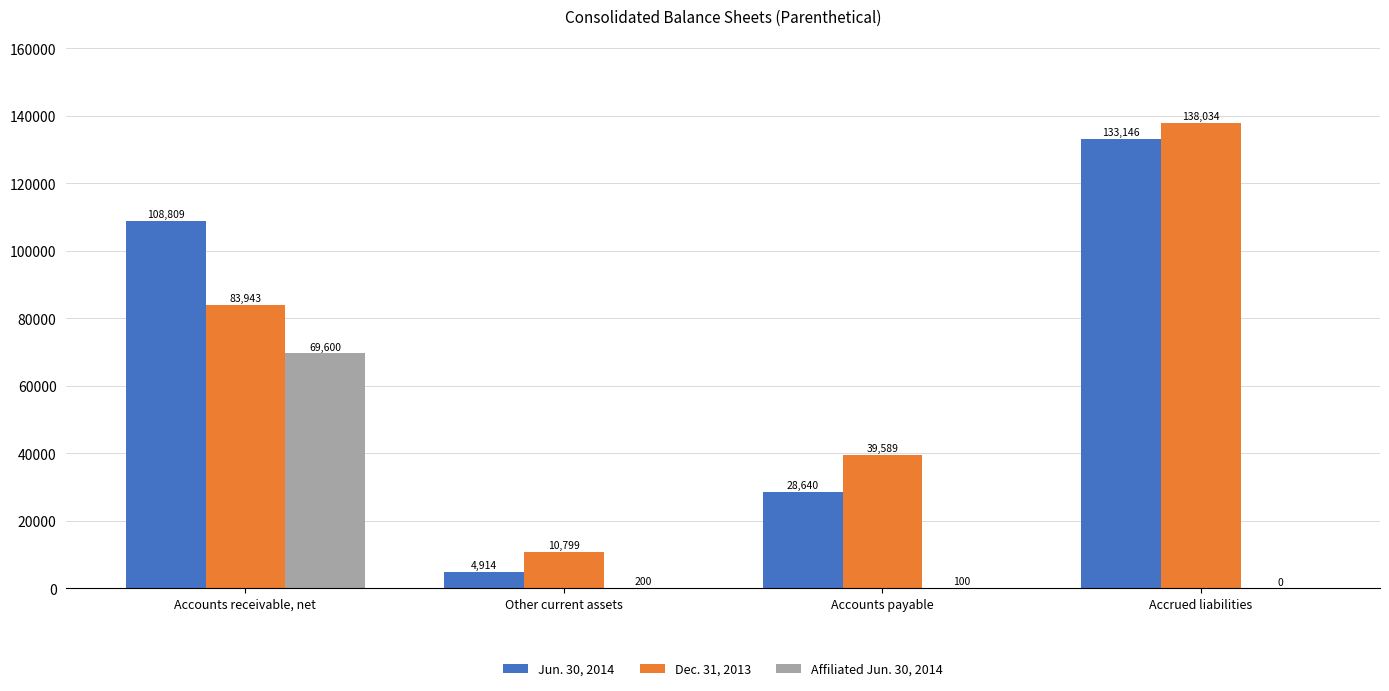

Which series changed the most between Accounts receivable, net and Accrued liabilities?

Affiliated Jun. 30, 2014